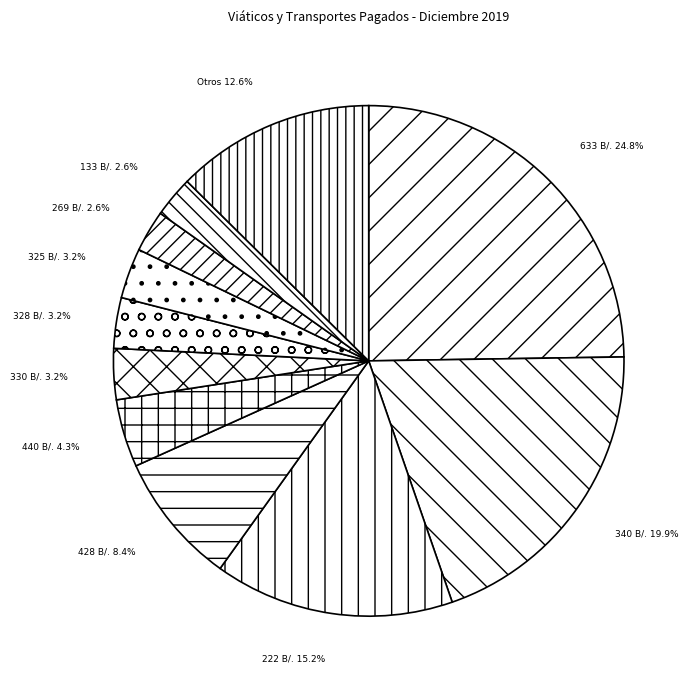

What is the largest slice in the pie chart?

633 B/.